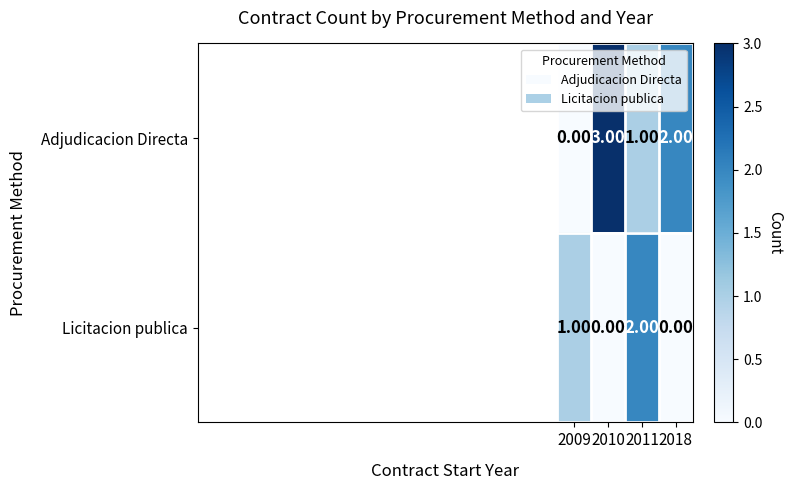

What is the sum of all Adjudicacion Directa values?

6